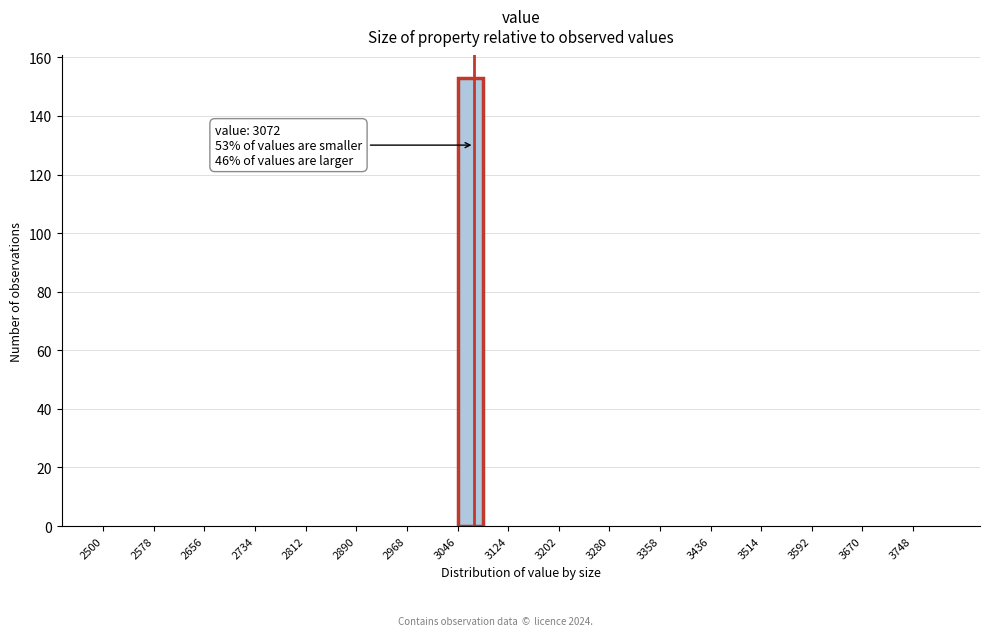

Read against the x-axis, roughly where is the centre of the tallest bar?

3070